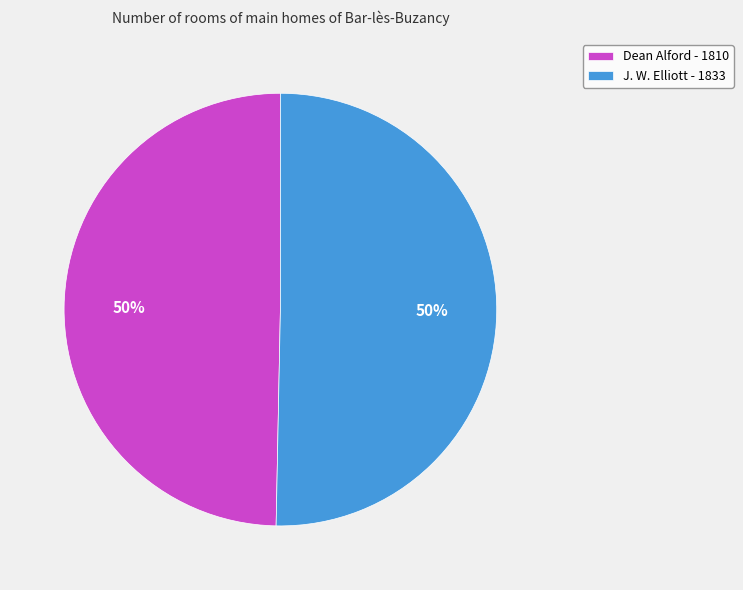

To the nearest percent, what is the average slice percentage?

50%